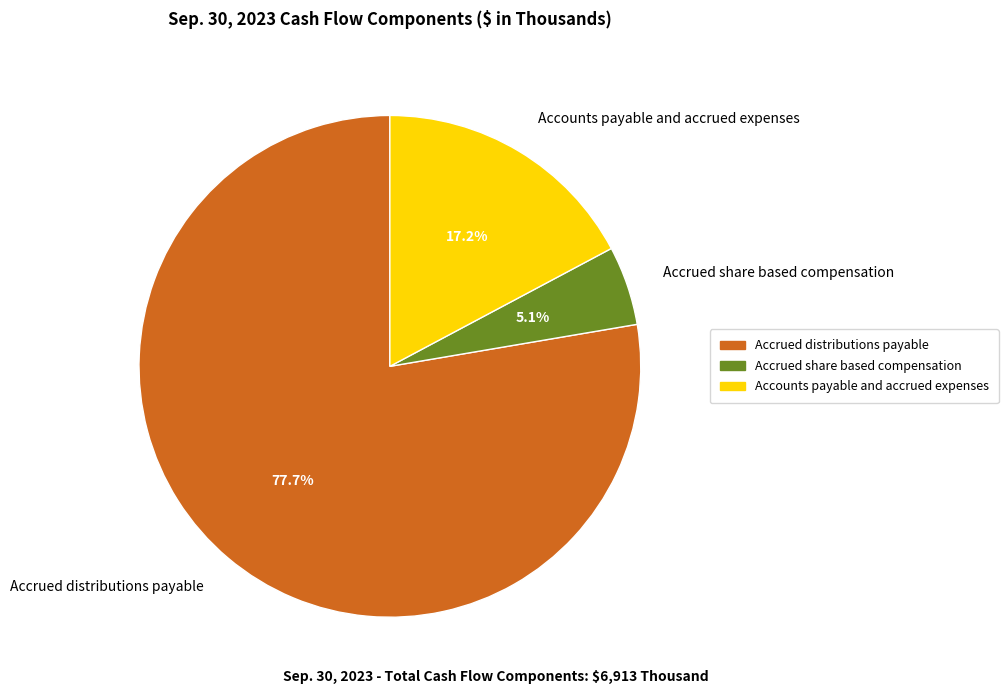

Does any single category account for the majority?

Yes